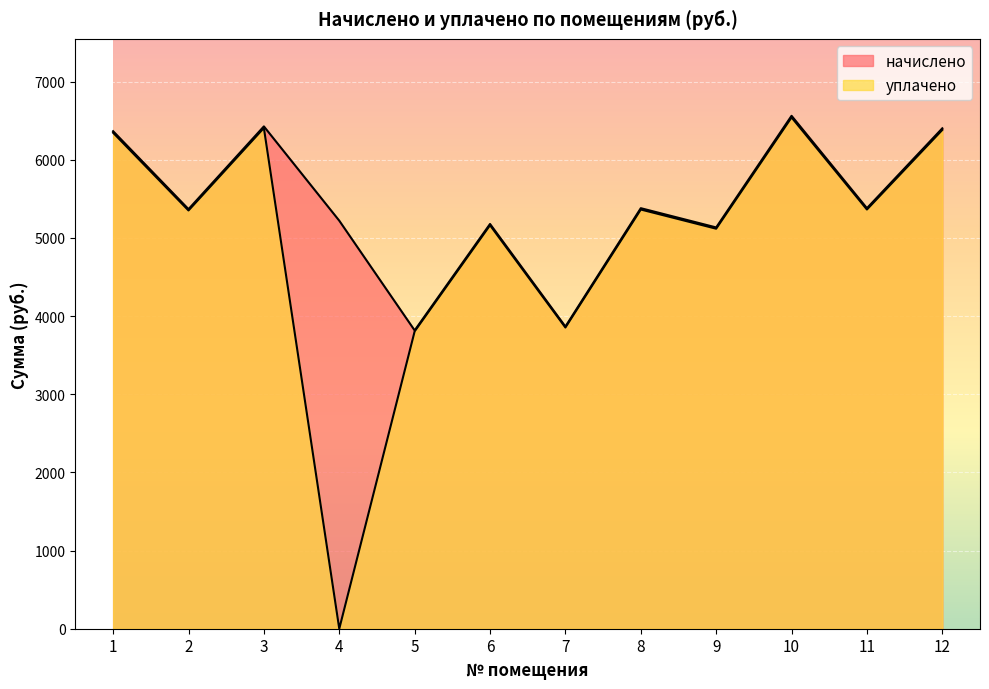

True or false: начислено and уплачено cross at least once.

False